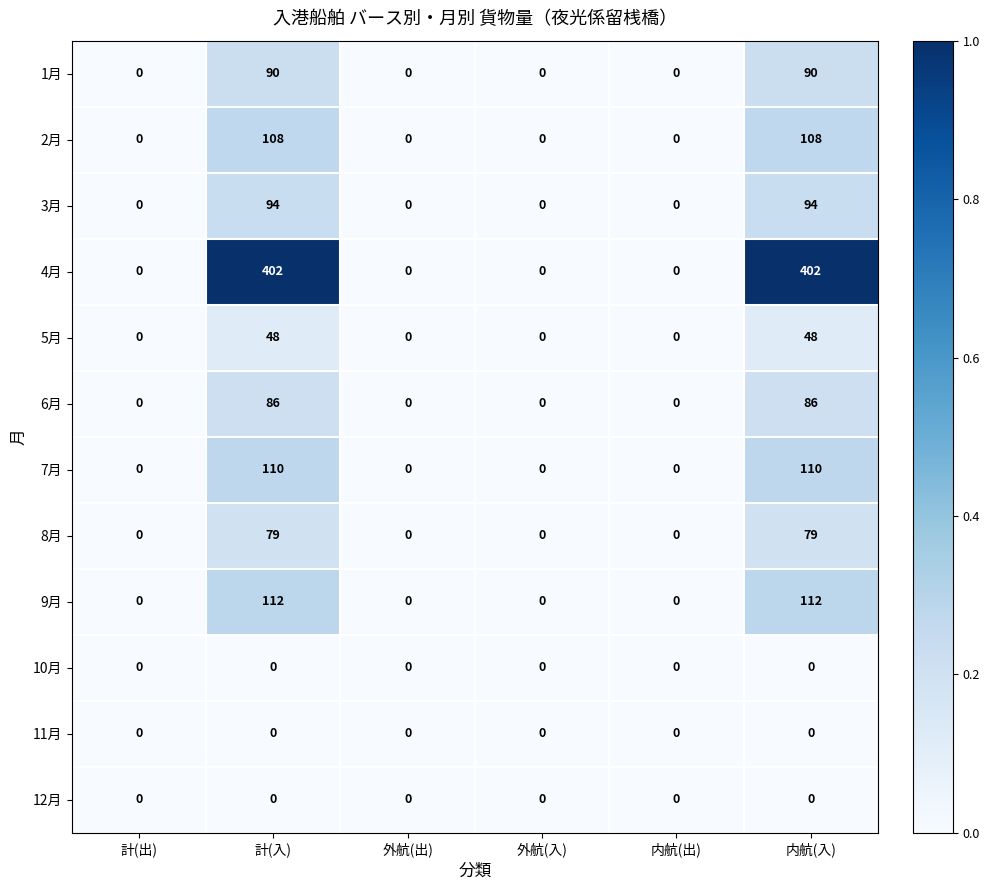

How many 6月 values are between 0 and 86?

6